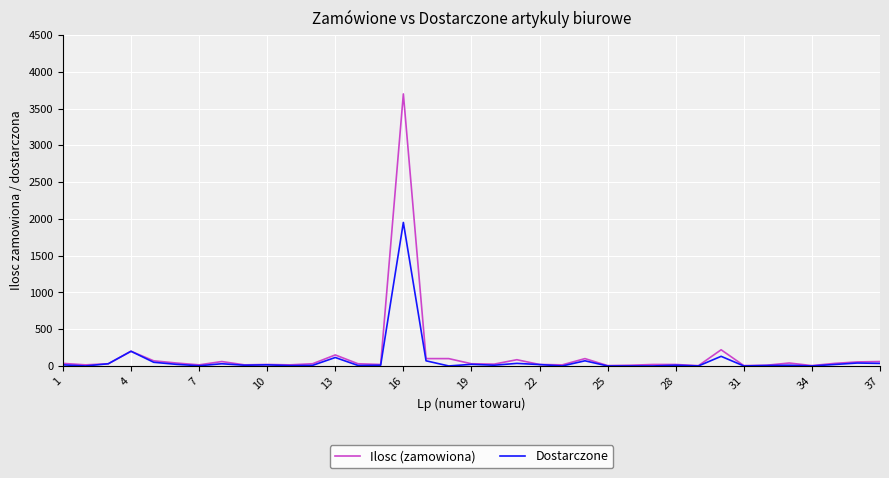

List the series in order of their overall mean, lowest first.

Dostarczone, Ilosc (zamowiona)